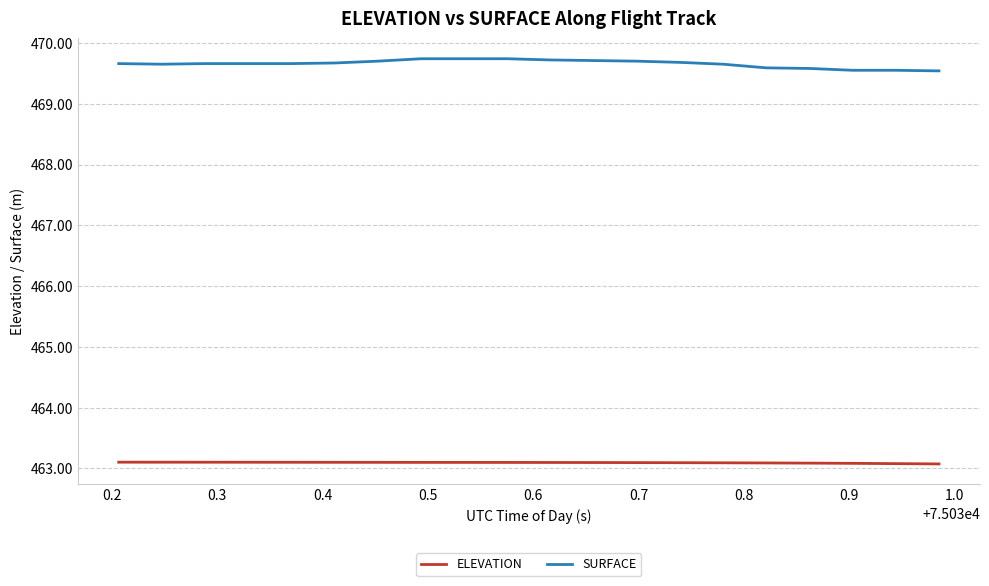

True or false: ELEVATION and SURFACE cross at least once.

False